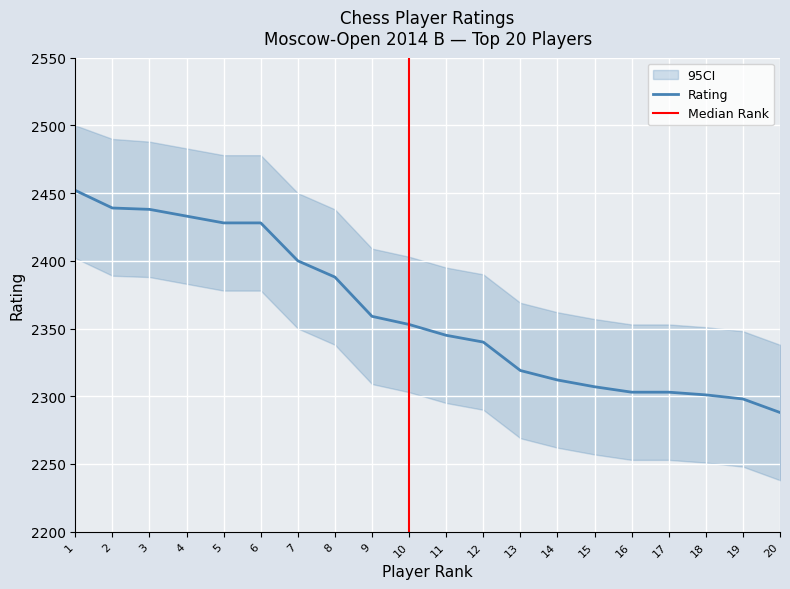

List the labels in order of value, largest first.

1, 2, 3, 4, 5, 6, 7, 8, 9, 10, 11, 12, 13, 14, 15, 16, 17, 18, 19, 20